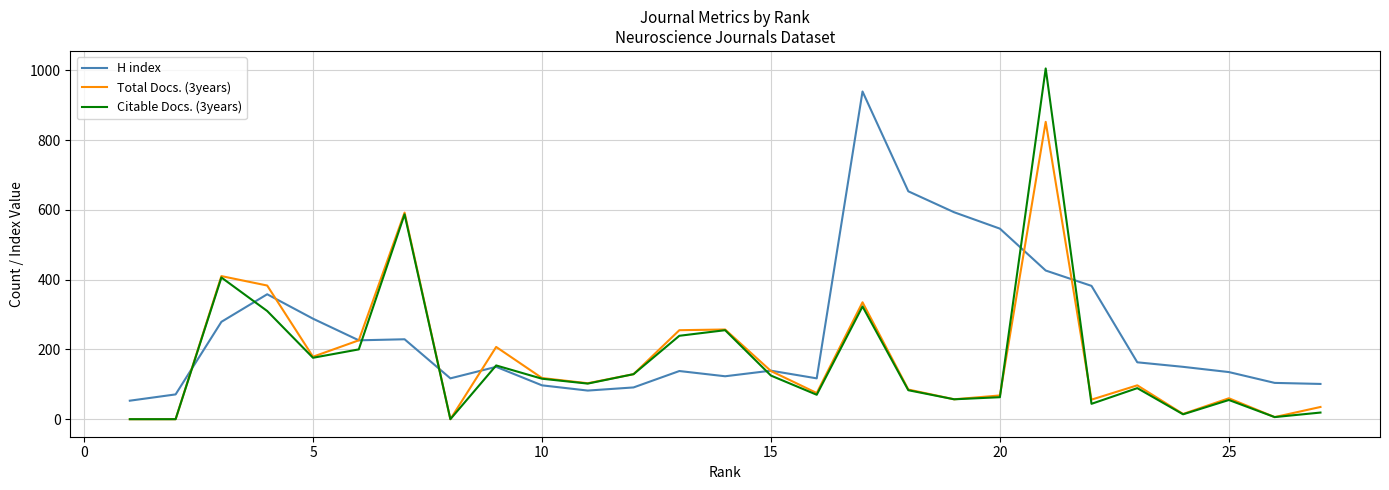

Which series ends up on top after the final intersection of Citable Docs. (3years) and Total Docs. (3years)?

Total Docs. (3years)